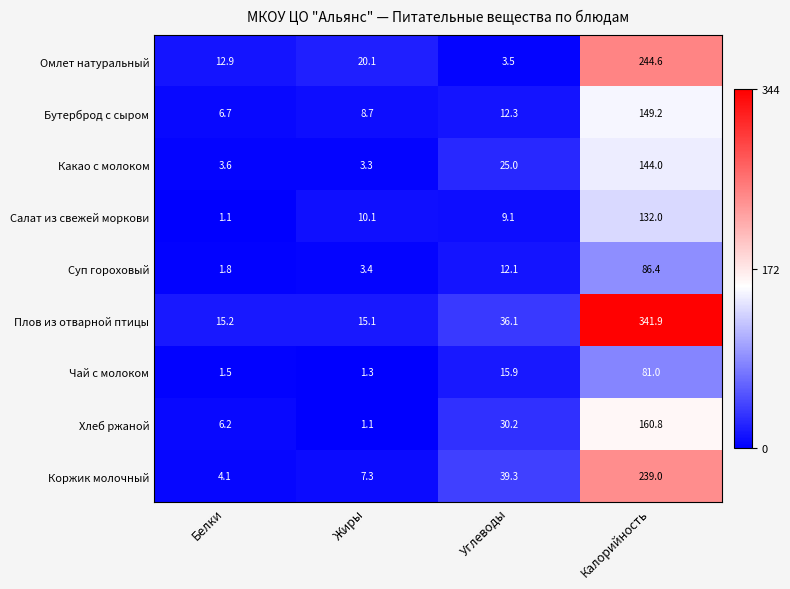

At Углеводы, list the series in order from largest to smallest.

Коржик молочный, Плов из отварной птицы, Хлеб ржаной, Какао с молоком, Чай с молоком, Бутерброд с сыром, Суп гороховый, Салат из свежей моркови, Омлет натуральный